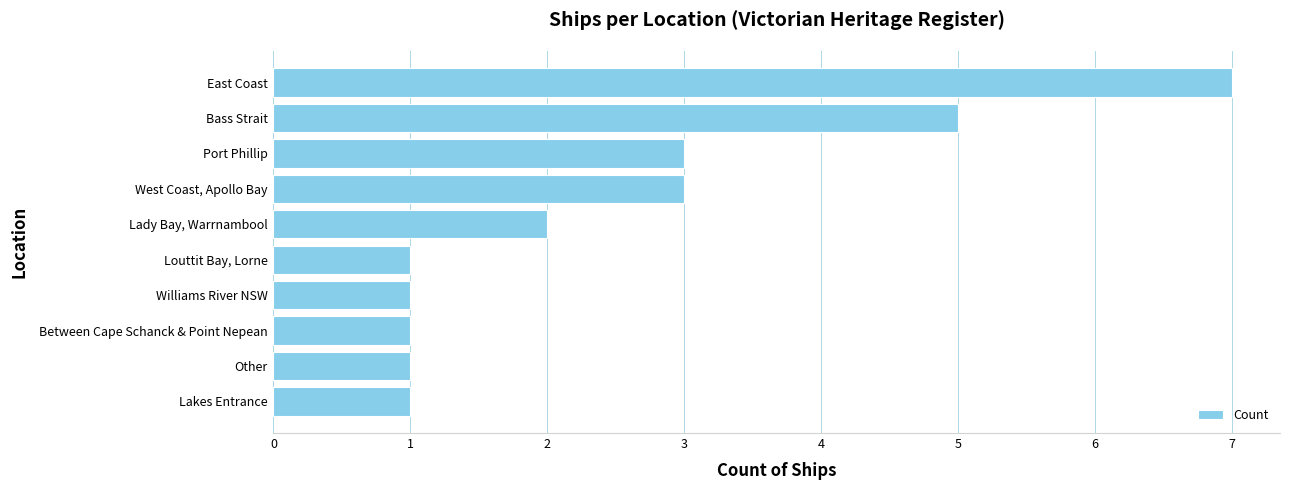

What is the difference between the maximum and minimum values?

6